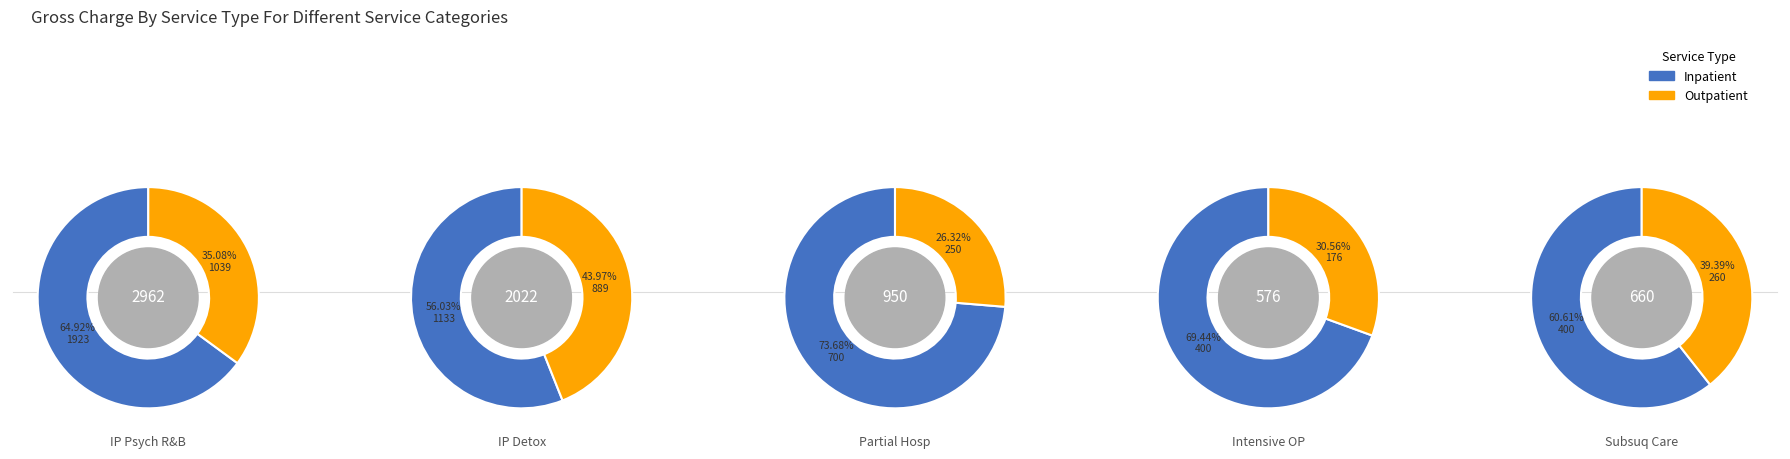

Which category has the smallest portion of the pie?

INTENSIVE
OUTPATIENT